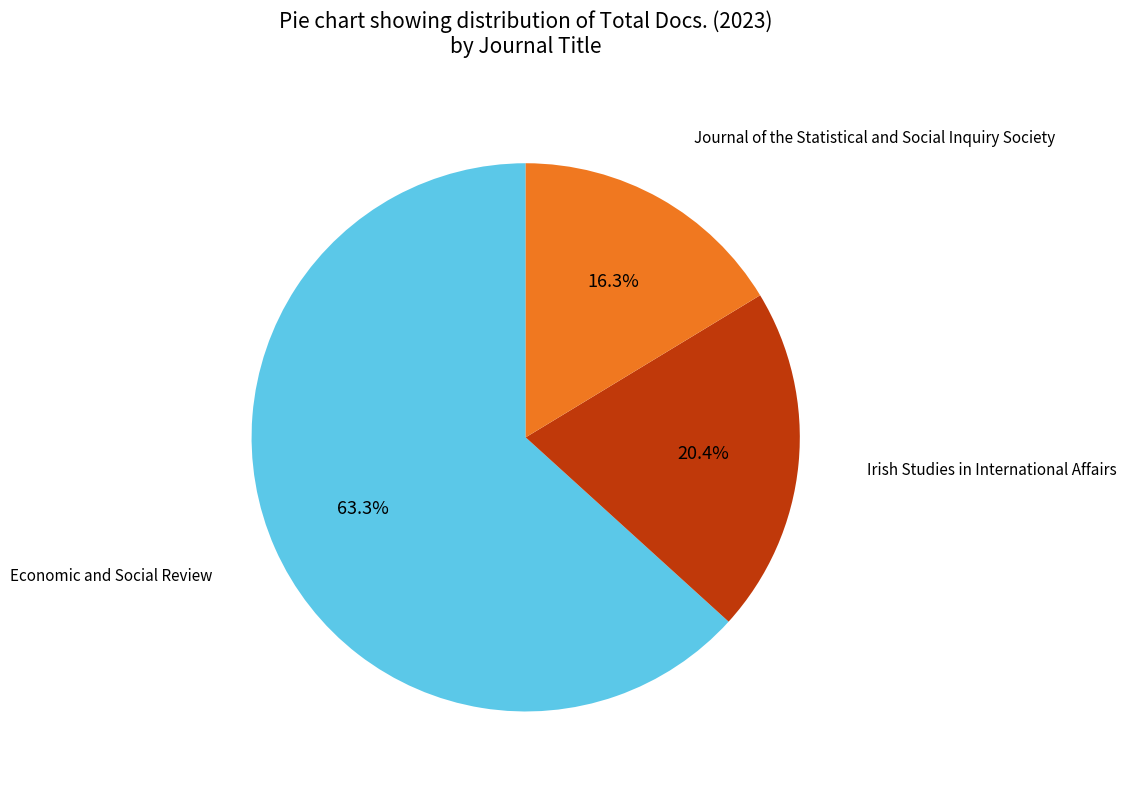

Does any single category account for the majority?

Yes